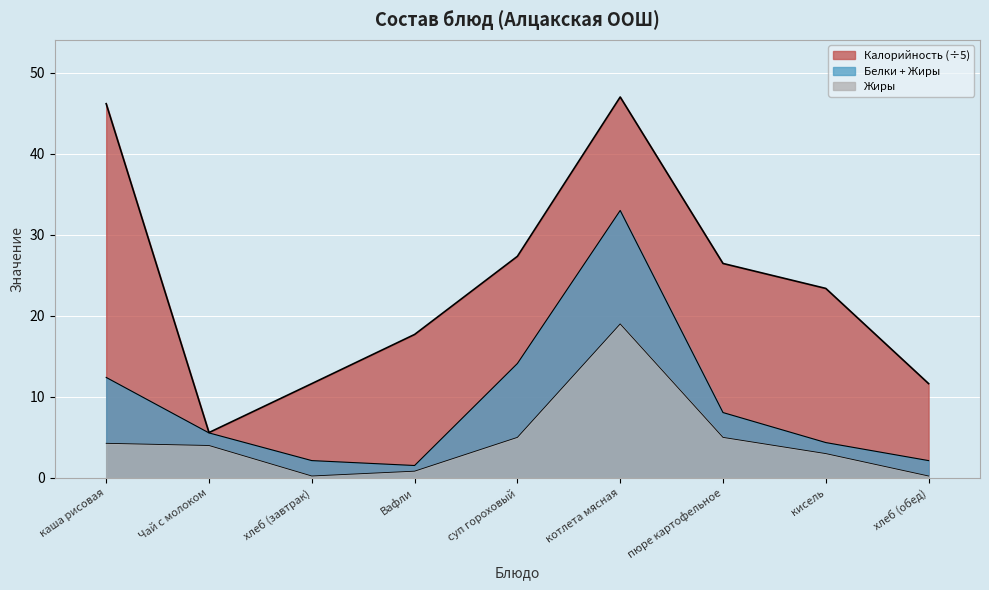

True or false: Жиры has a value of 5.0 at пюре картофельное.

True